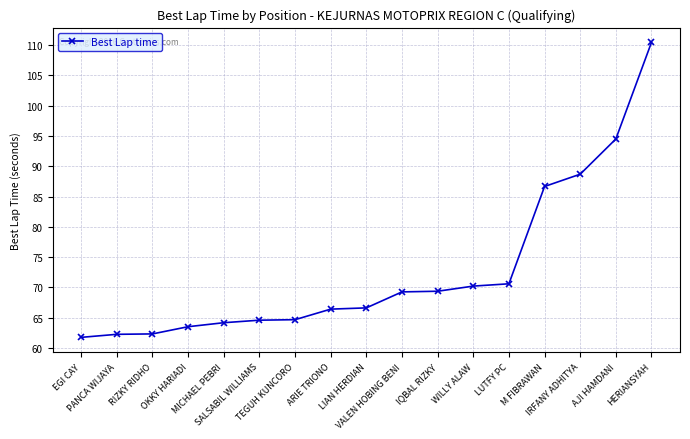

What is the difference between the second highest and second lowest values?

32.3